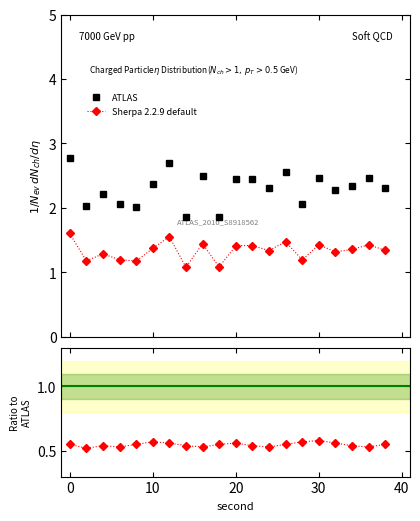

What is the average value of the ratio series?

0.5